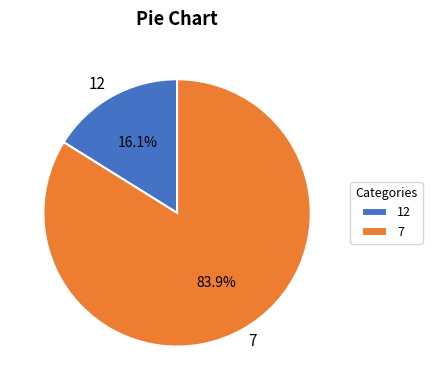

Between 7 and 12, which is larger?

7